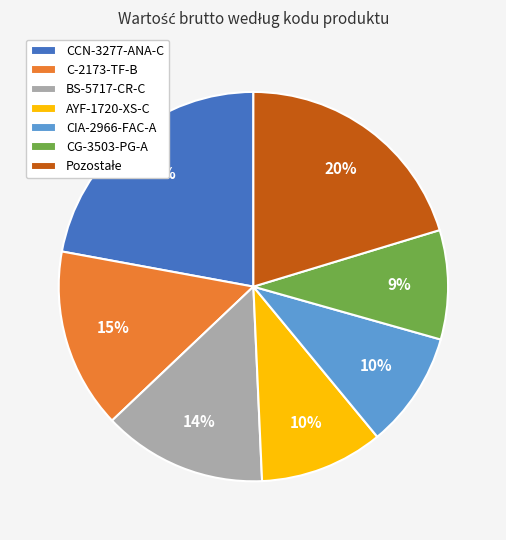

Between C-2173-TF-B and BS-5717-CR-C, which is larger?

C-2173-TF-B